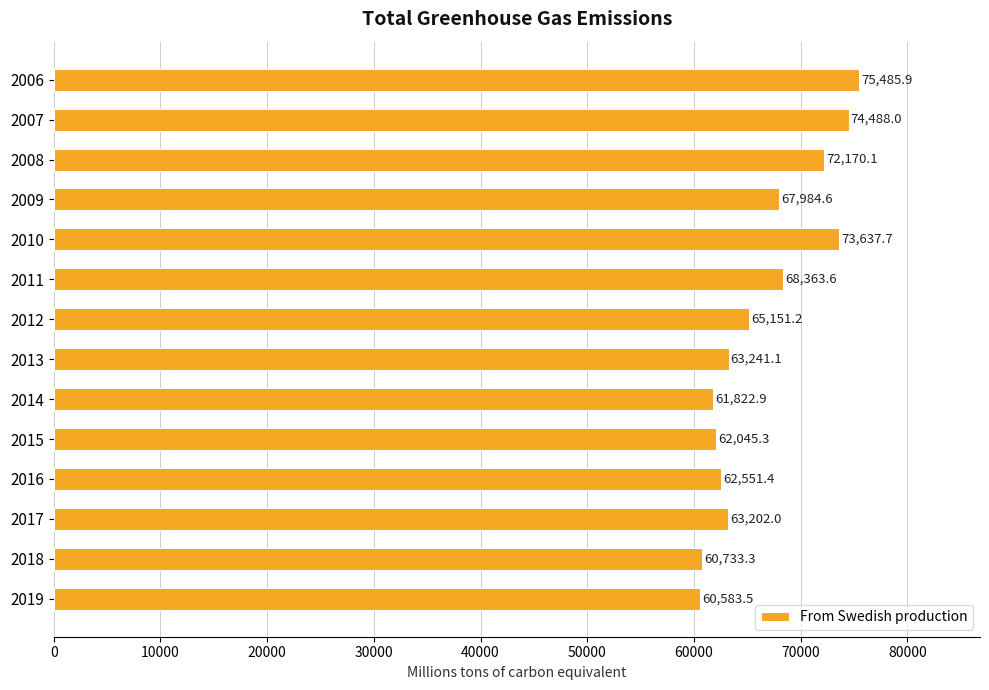

What is the difference between the second highest and second lowest values?

13754.7